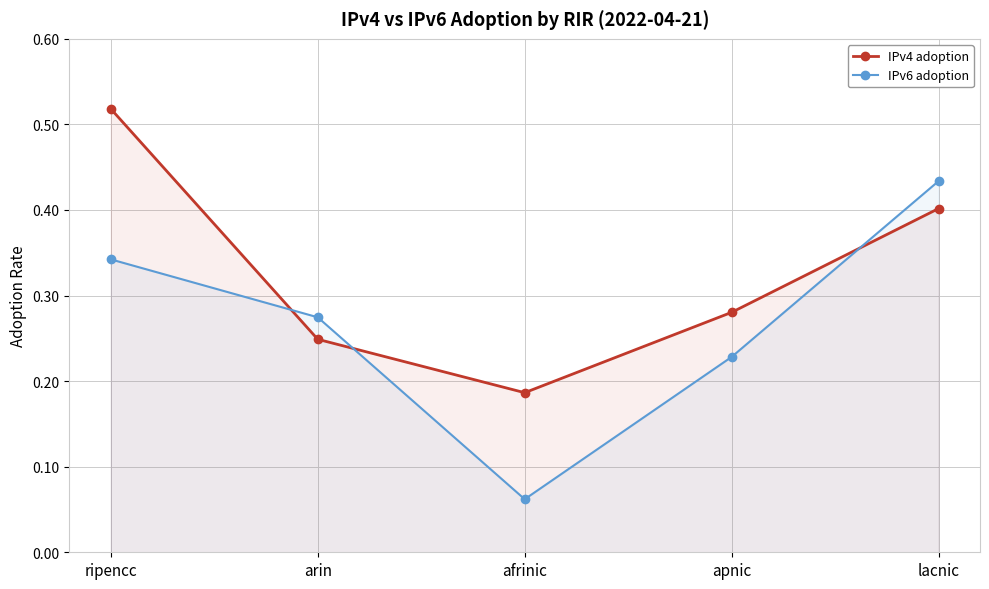

What is the difference between the highest and lowest values at afrinic?

0.1